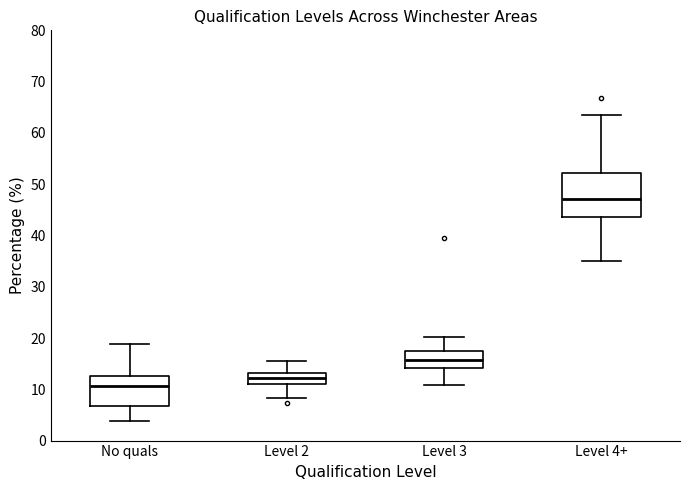

Which box is the tallest, from its lower edge to its upper edge?

Level 4+